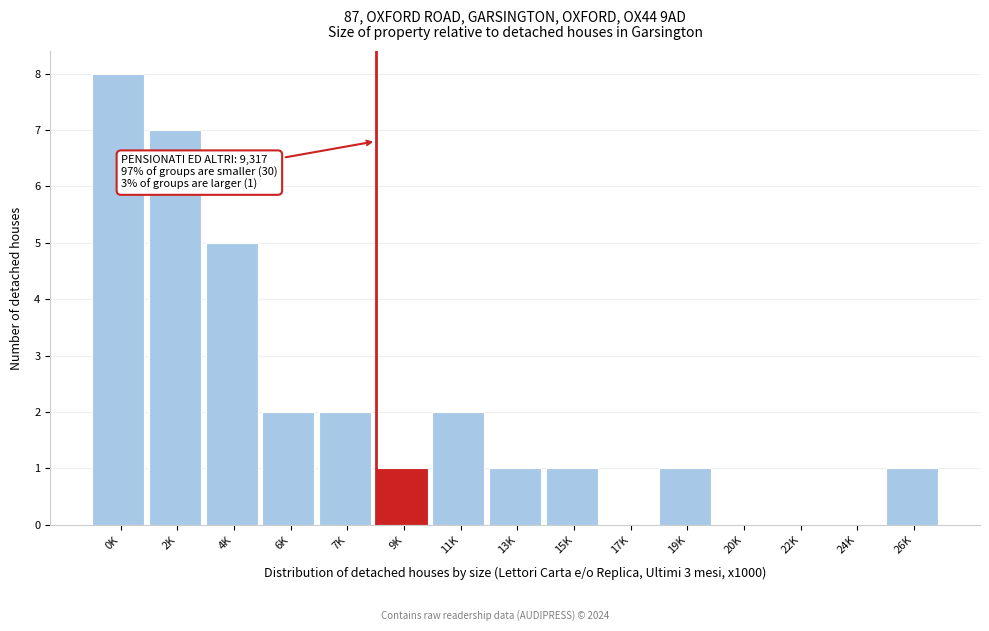

Reading left to right, what are all the values shown in this chart?

0K=8	2K=7	4K=5	6K=2	7K=2	9K=1	11K=2	13K=1	15K=1	17K=0	19K=1	20K=0	22K=0	24K=0	26K=1